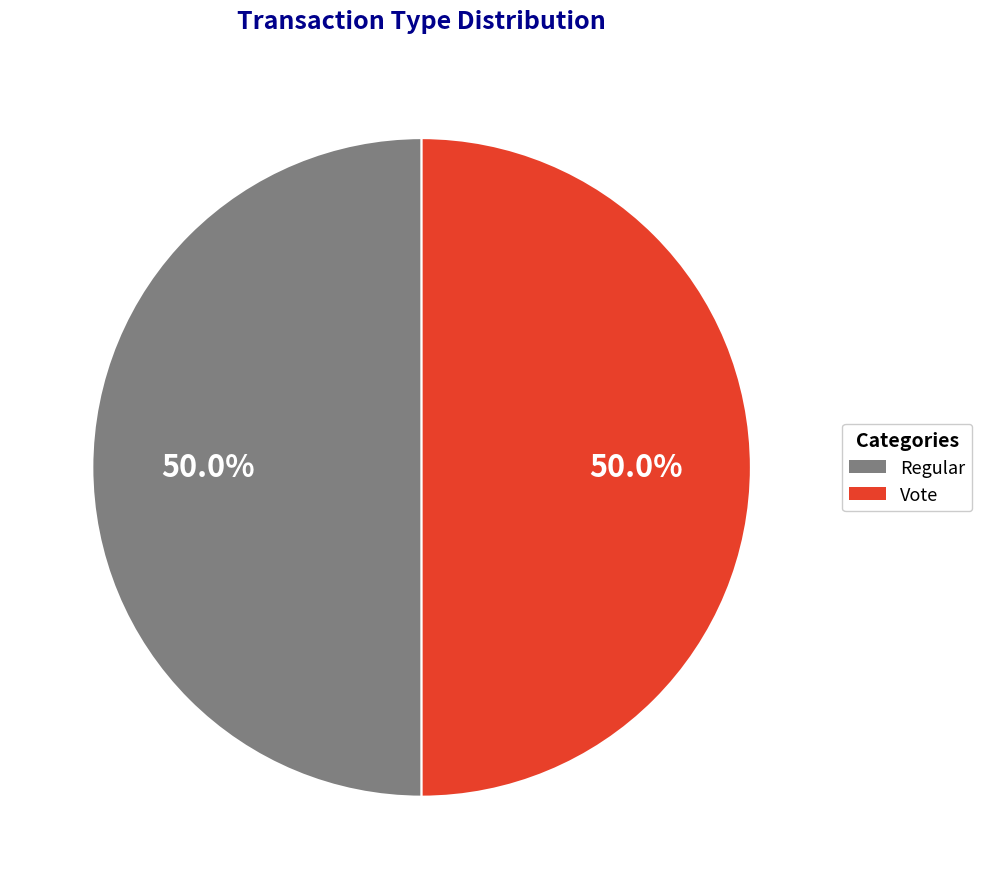

What is the ratio of the value at Vote to the value at Regular?

1.0